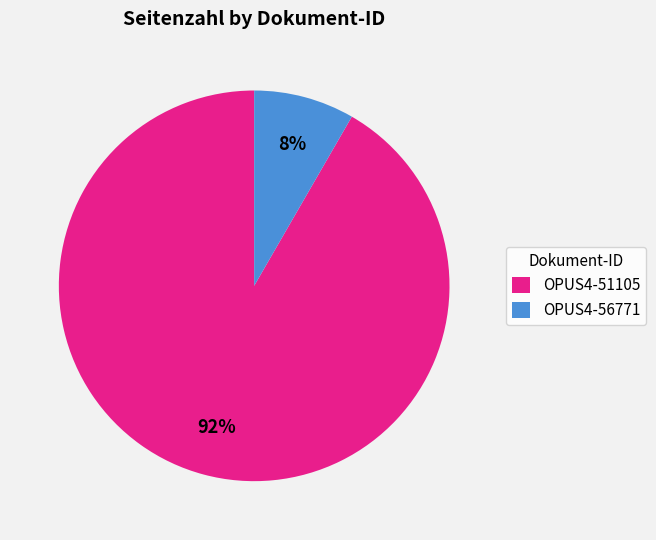

Do OPUS4-56771 and OPUS4-51105 together represent more than half of the pie?

Yes